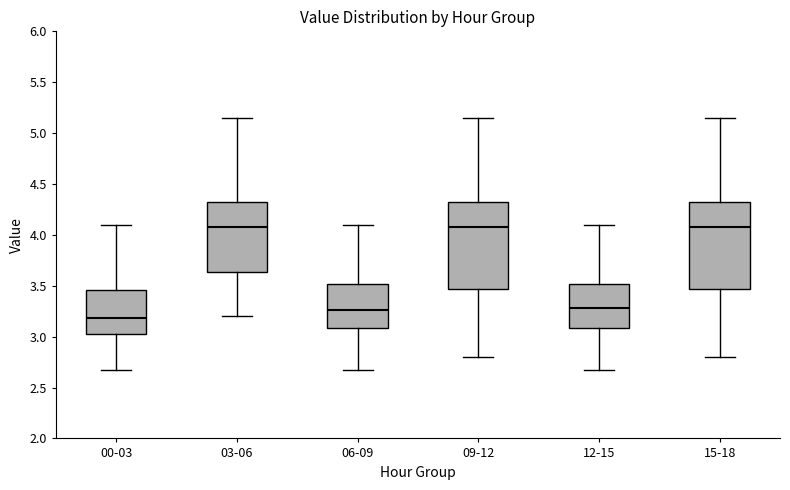

Where does the median line of the box for 15-18 sit on the y-axis? The values are not printed on the chart, so give them approximately, as read against the axis.

4.10